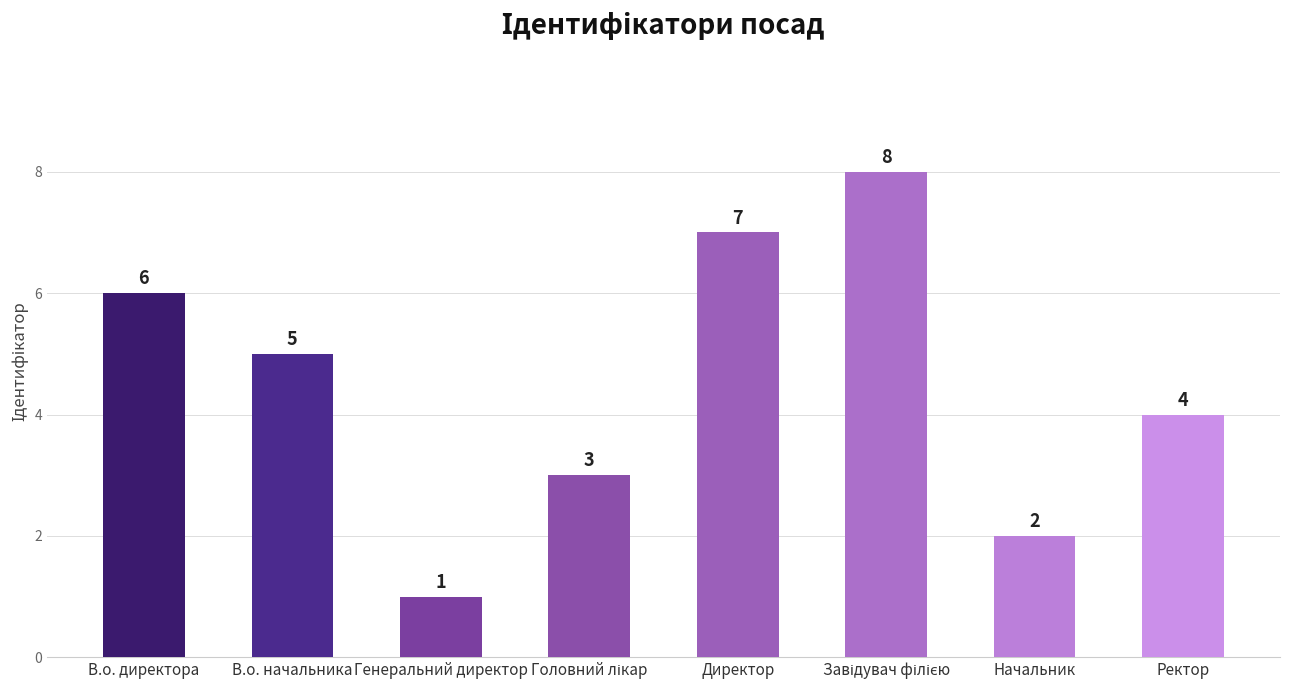

What is the greatest value displayed?

8